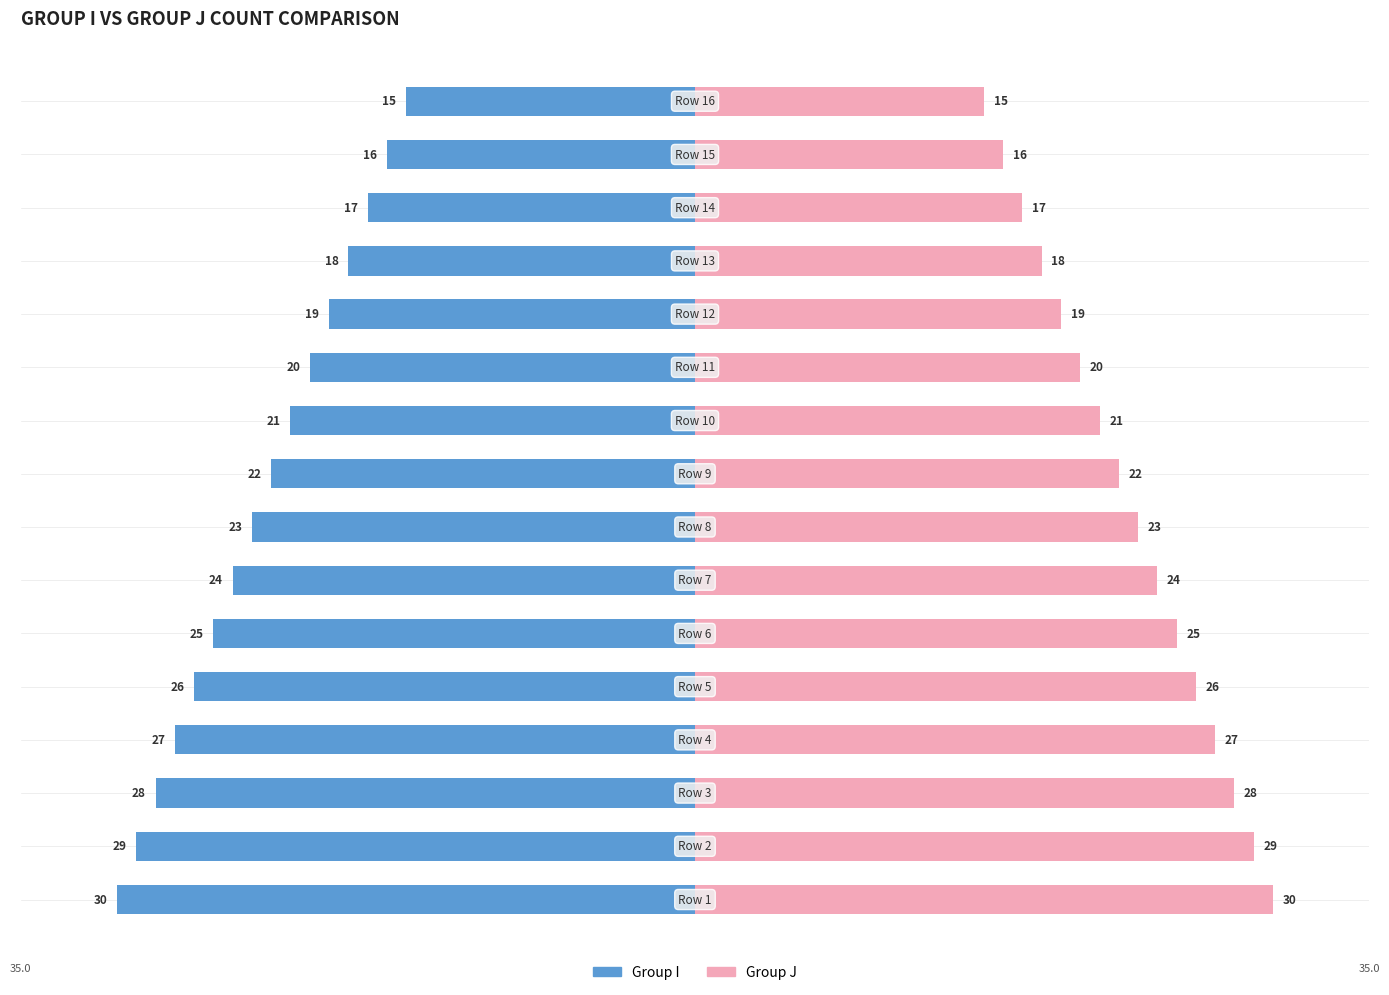

How many data points does each series have?

16